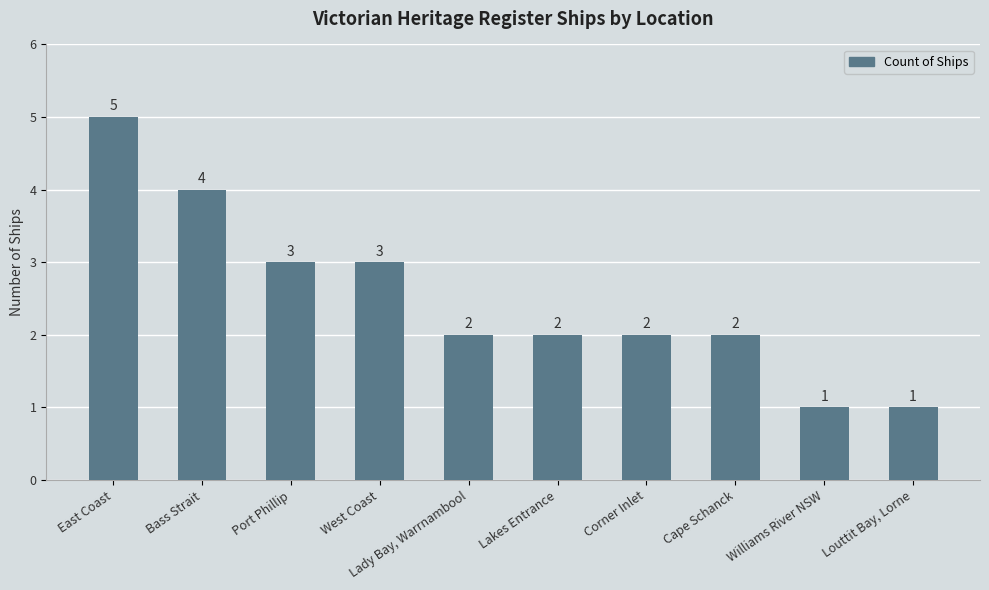

The chart shows a value of 1 at Louttit Bay, Lorne. True or false?

True